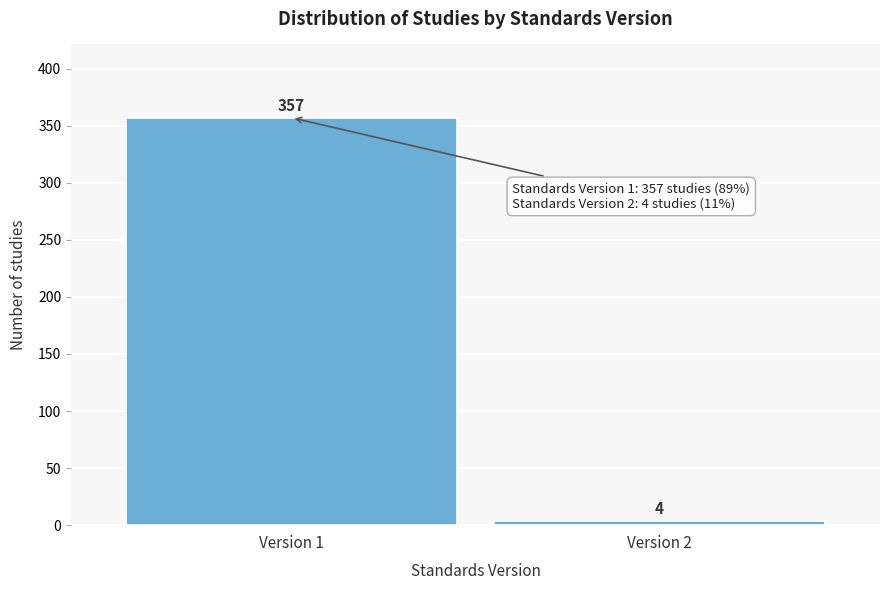

Reading right to left, list all the values displayed in this chart.

4	357